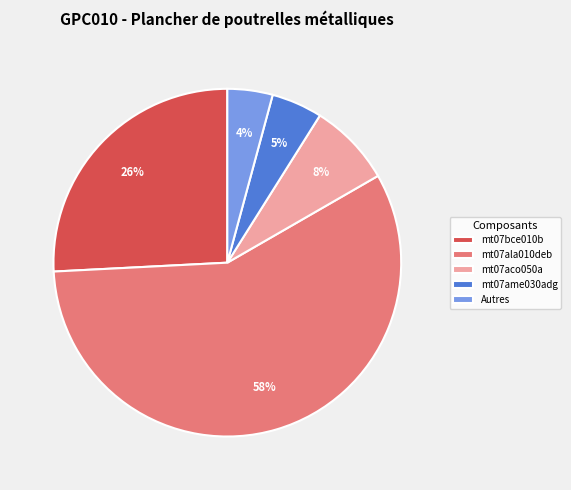

Is mt07ala010deb the majority of the pie?

Yes